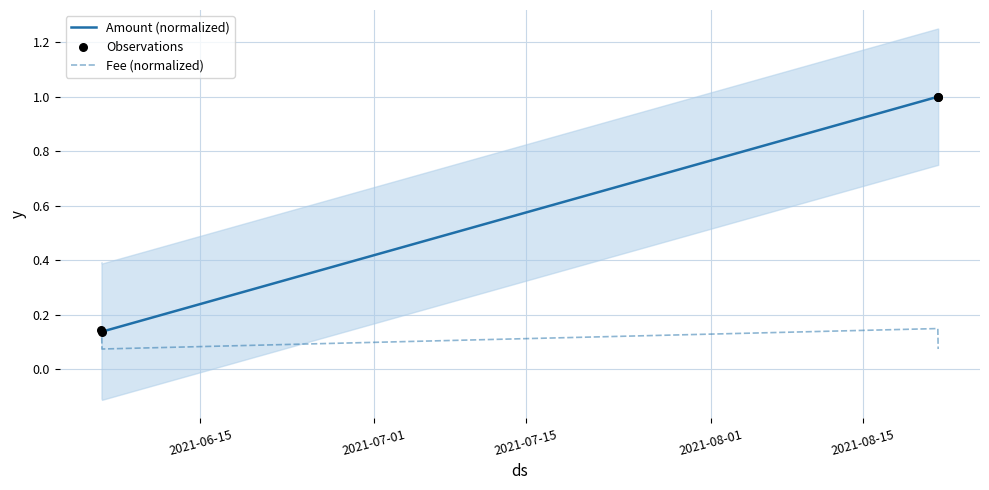

Which series contains the lowest Y value?

Fee (normalized)